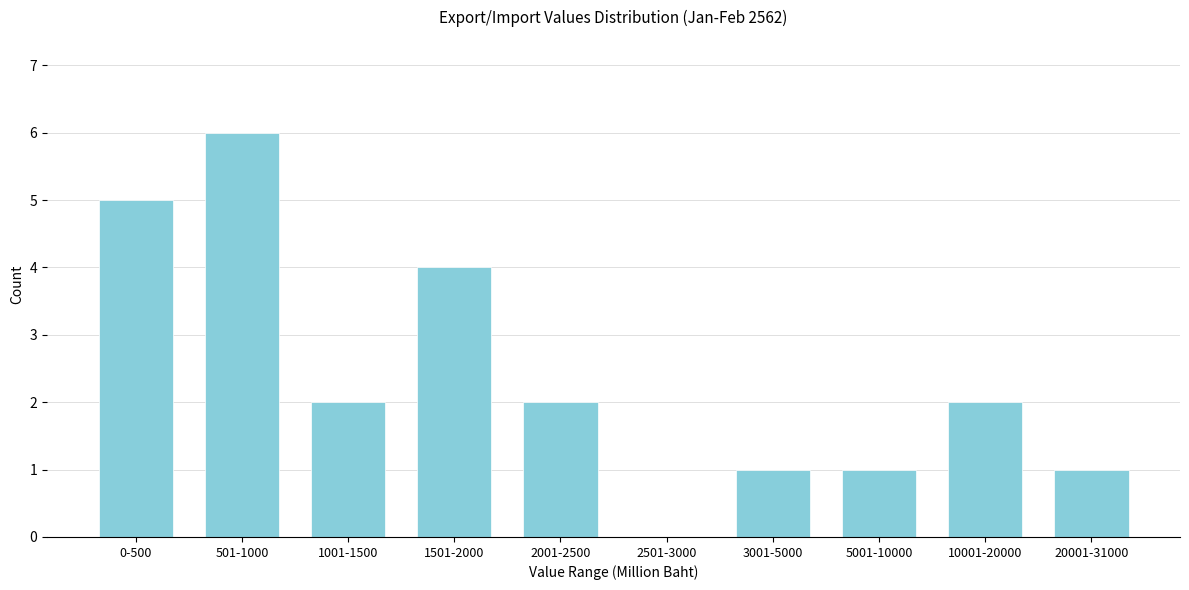

Reading right to left, transcribe all the data shown in this chart.

20001-31000=1	10001-20000=2	5001-10000=1	3001-5000=1	2501-3000=0	2001-2500=2	1501-2000=4	1001-1500=2	501-1000=6	0-500=5